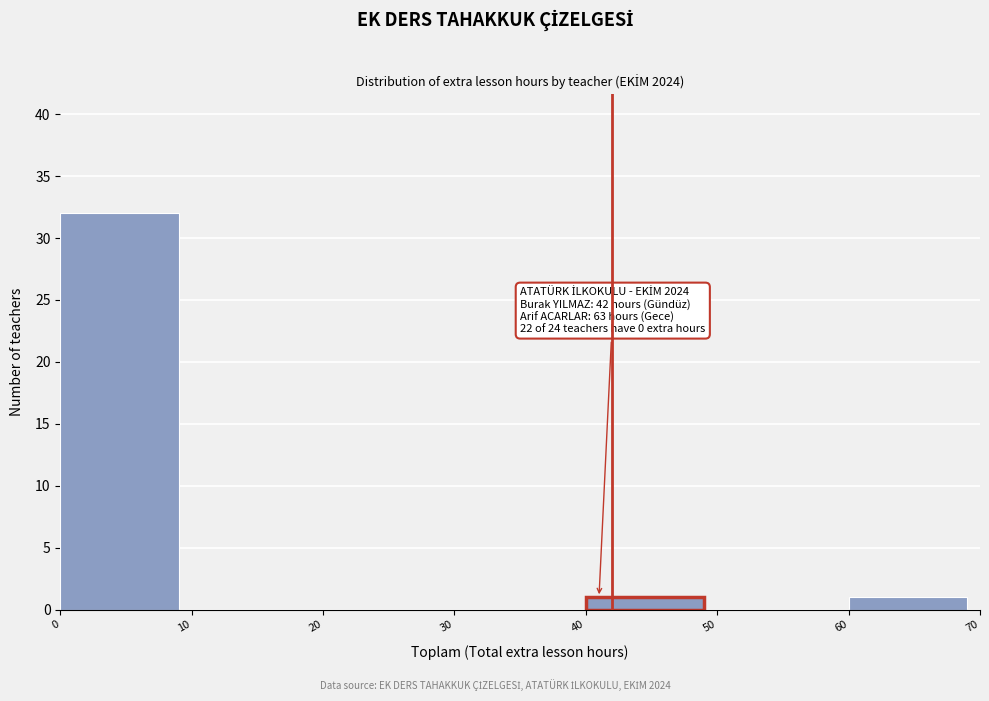

Over which range of the x-axis is the bar tallest?

0 to 10